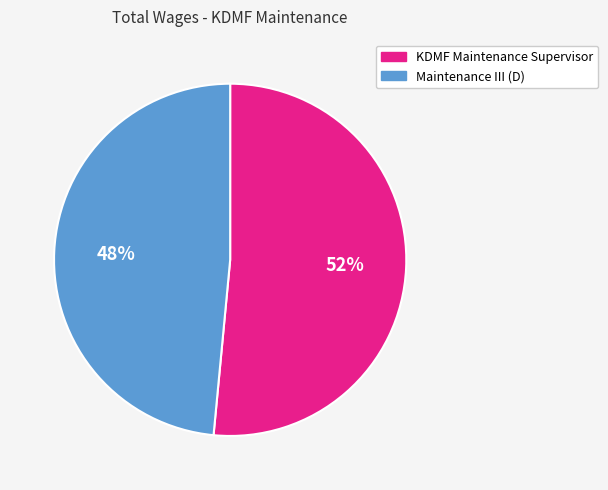

To the nearest percent, what percentage of the pie is Maintenance III (D)?

48%